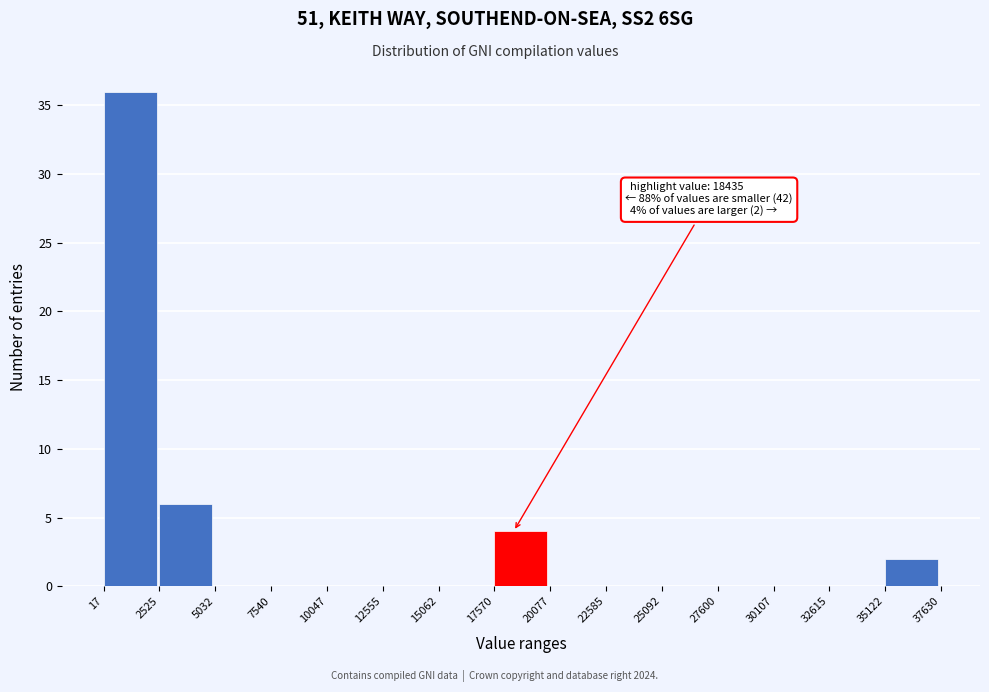

Which range on the x-axis has the tallest bar?

17 to 2525